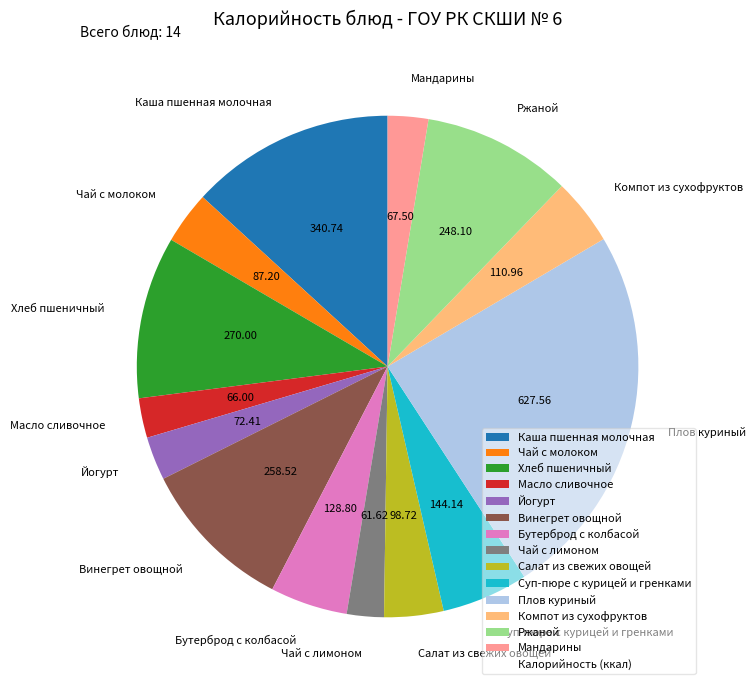

Count the number of slices in the pie.

14